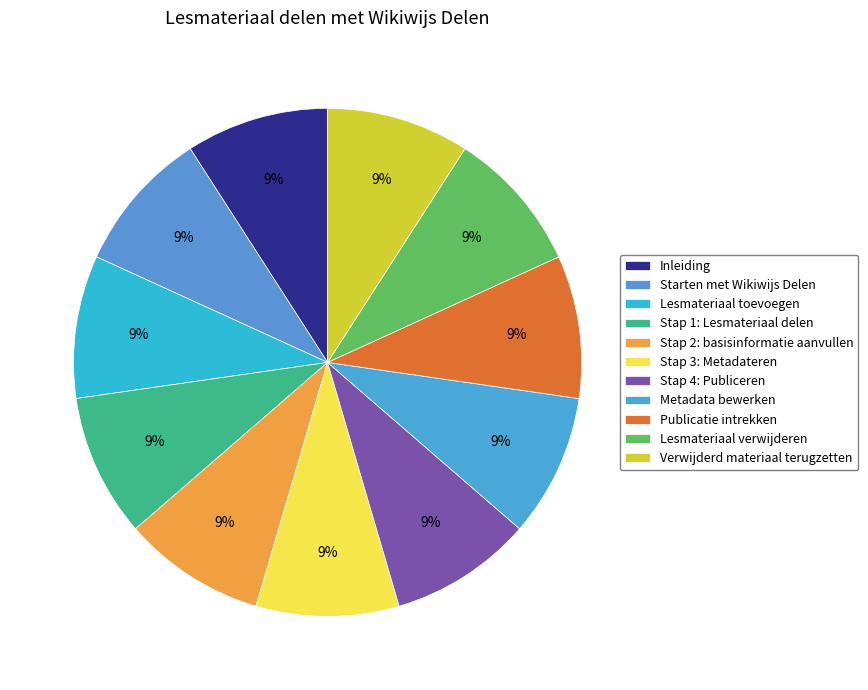

How many slices are in this pie chart?

11